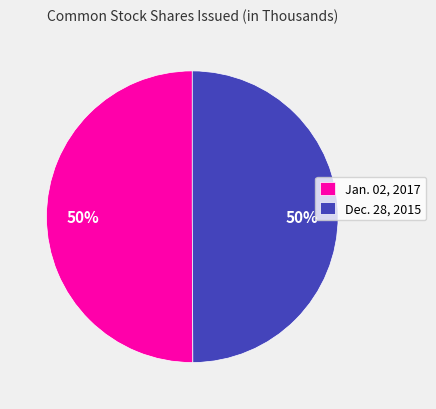

Is it true that Jan. 02, 2017 is 64% of the pie?

False